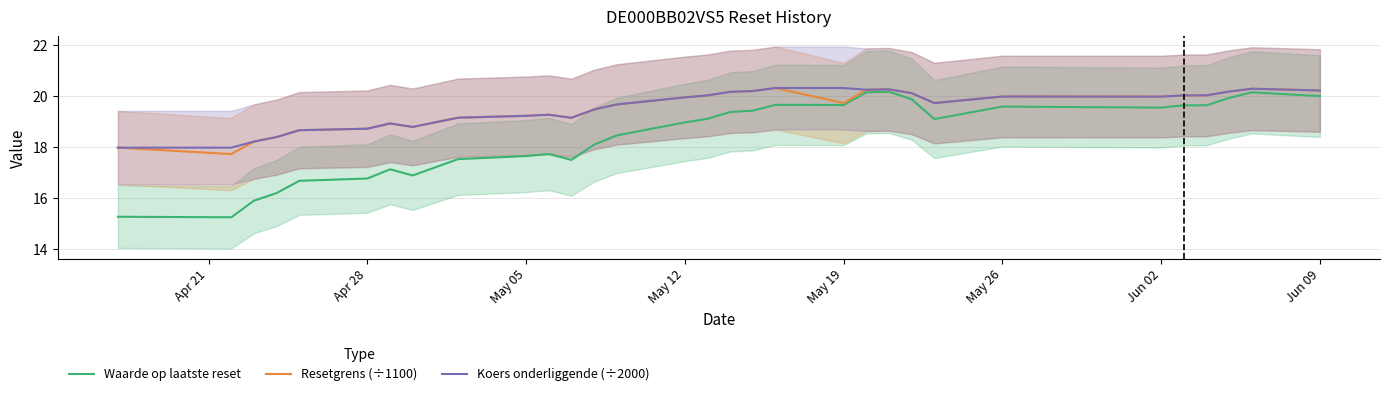

Reading left to right, extract all data points from this chart.

Waarde op laatste reset: 15.3	15.3	15.9	16.2	16.7	16.8	17.1	16.9	17.5	17.7	17.7	17.5	18.1	18.5	19.0	19.1	19.4	19.4	19.7	19.7	20.2	20.2	19.9	19.1	19.6	19.6	19.6	19.6	19.9	20.2	20.0
Resetgrens (÷1100): 18.0	17.7	18.2	18.4	18.7	18.7	18.9	18.8	19.2	19.2	19.3	19.2	19.5	19.7	20.0	20.0	20.2	20.2	20.3	19.7	20.3	20.3	20.1	19.7	20.0	20.0	20.0	20.0	20.2	20.3	20.2
Koers onderliggende (÷2000): 18.0	18.0	18.2	18.4	18.7	18.7	18.9	18.8	19.2	19.2	19.3	19.2	19.5	19.7	20.0	20.0	20.2	20.2	20.3	20.3	20.3	20.3	20.1	19.7	20.0	20.0	20.0	20.0	20.2	20.3	20.2